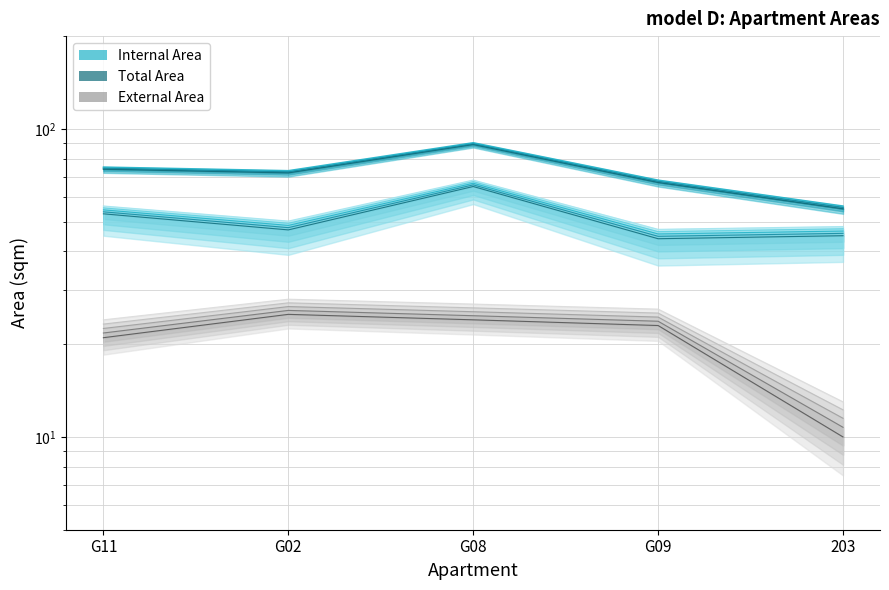

How many interior local peaks does the Internal Area series have?

1